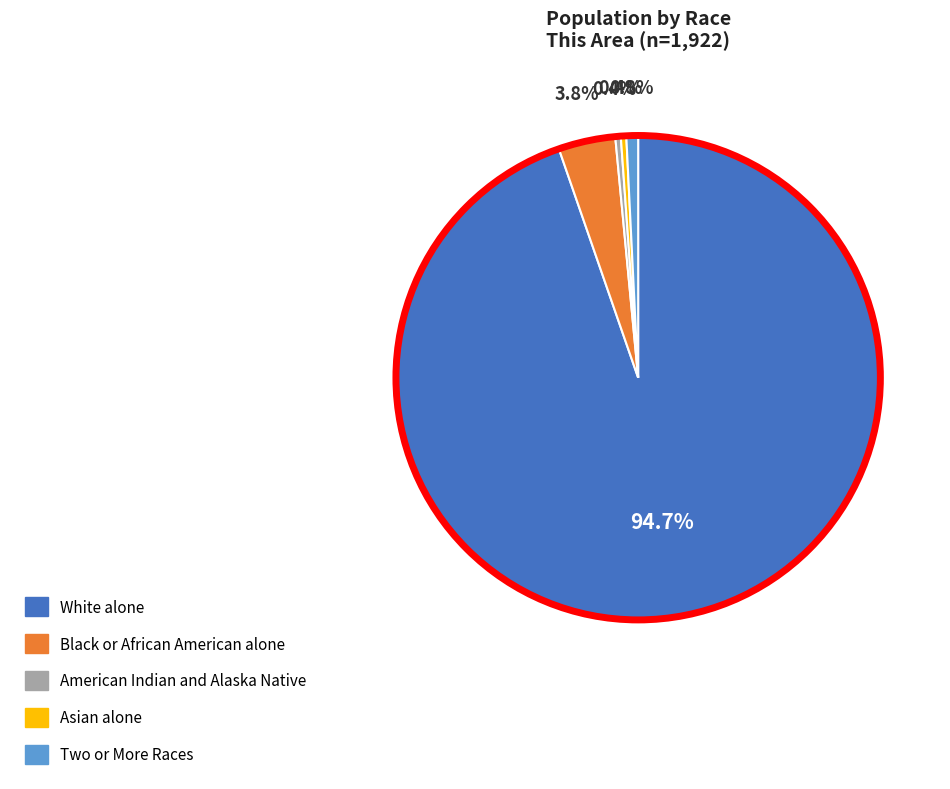

Which category has the biggest portion of the pie?

White alone